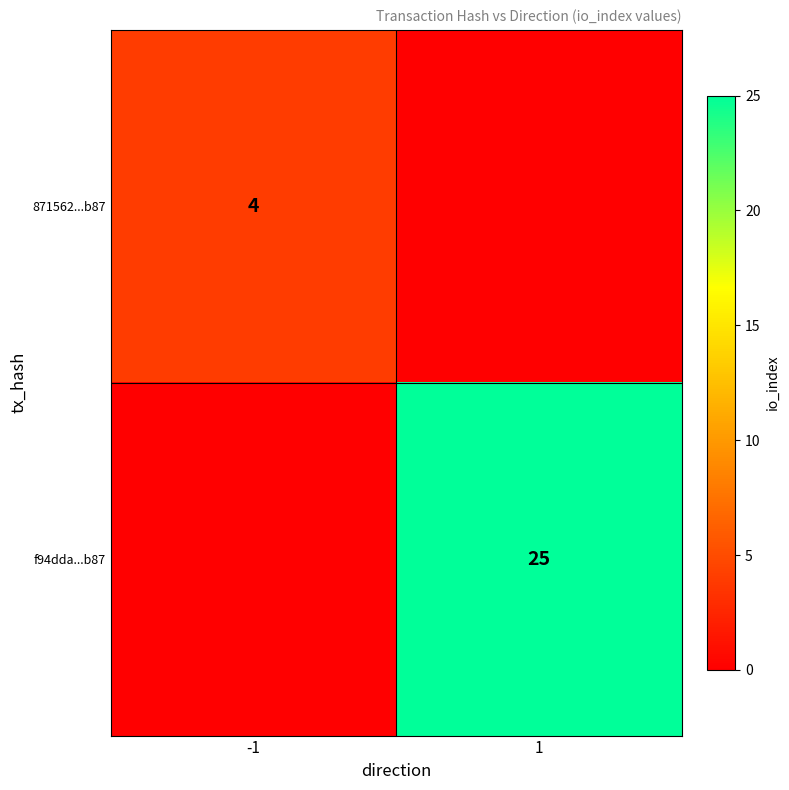

The value of 871562...b87 at -1 is 4. True or false?

True